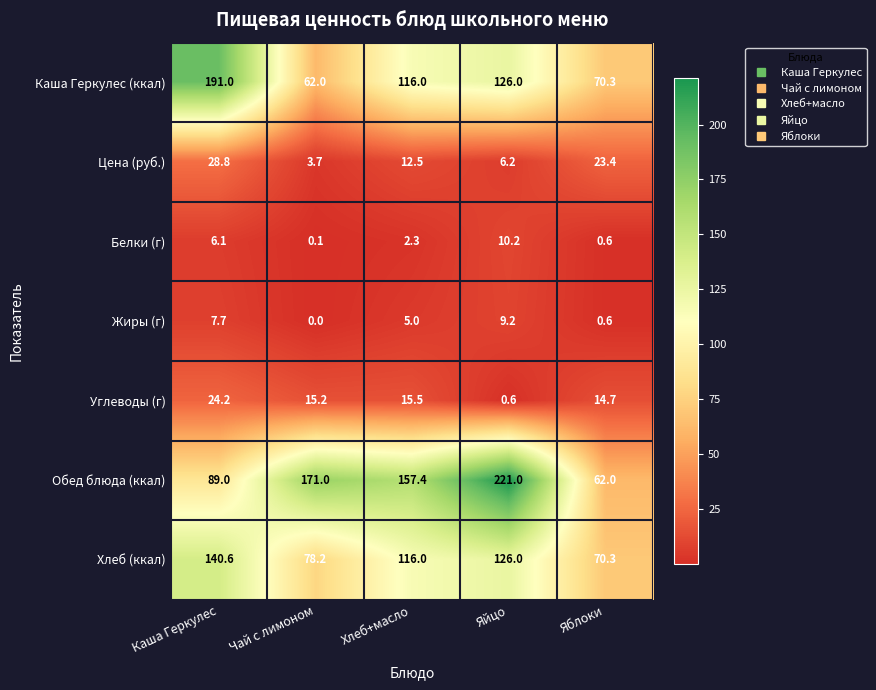

The value of Хлеб (ккал) at Яблоки is 70.3. True or false?

True